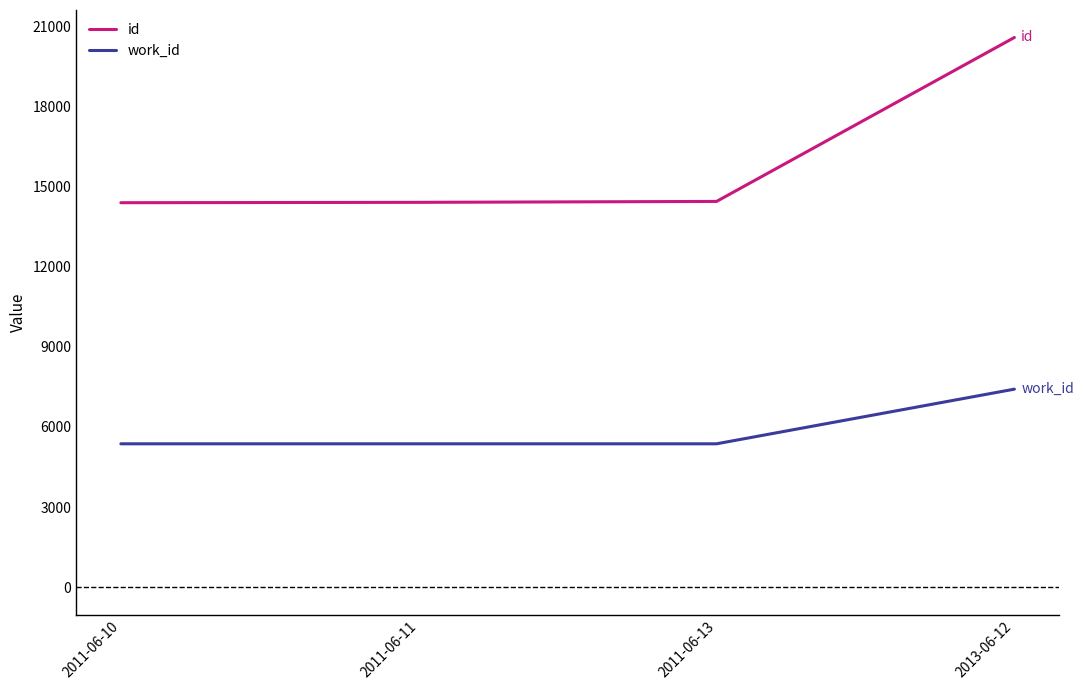

What is the spread (max minus min) of values at 2013-06-12?

13160